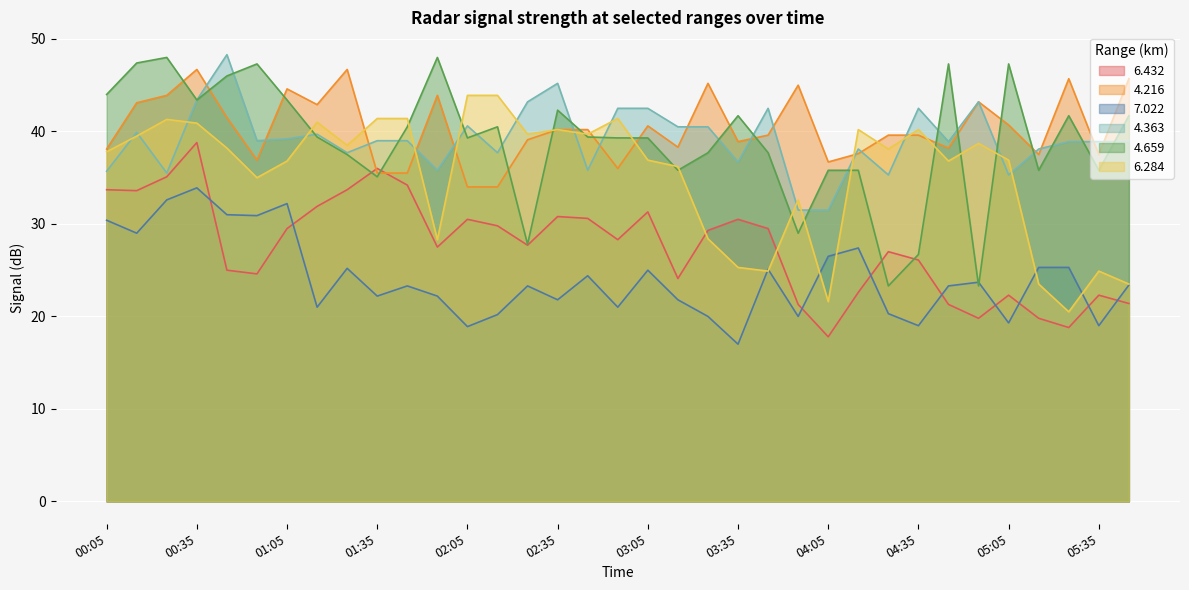

How many lines are shown in the chart?

6